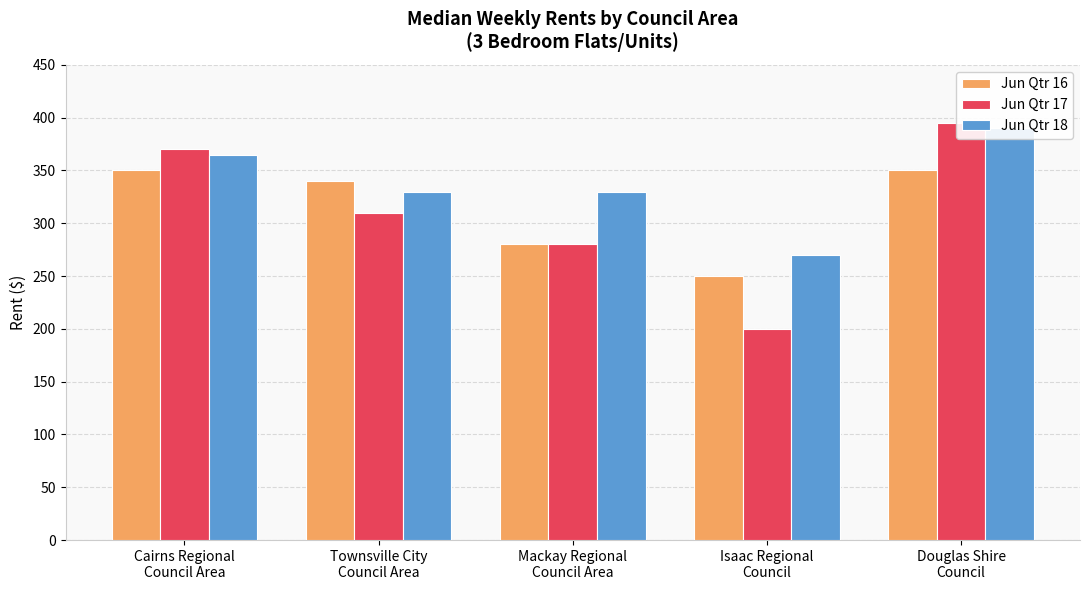

What are all the series names shown in the legend?

Jun Qtr 16, Jun Qtr 17, Jun Qtr 18